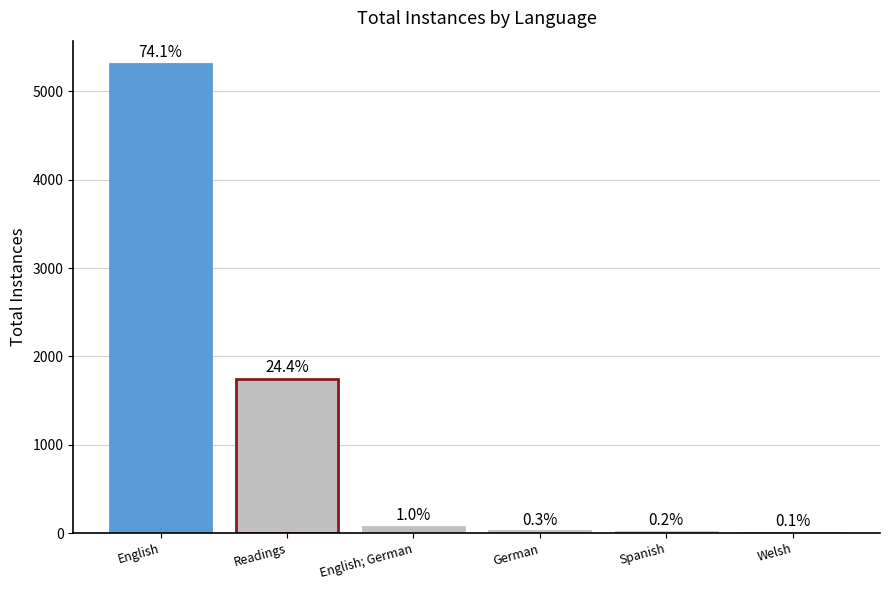

Between German and Spanish, which is larger?

German